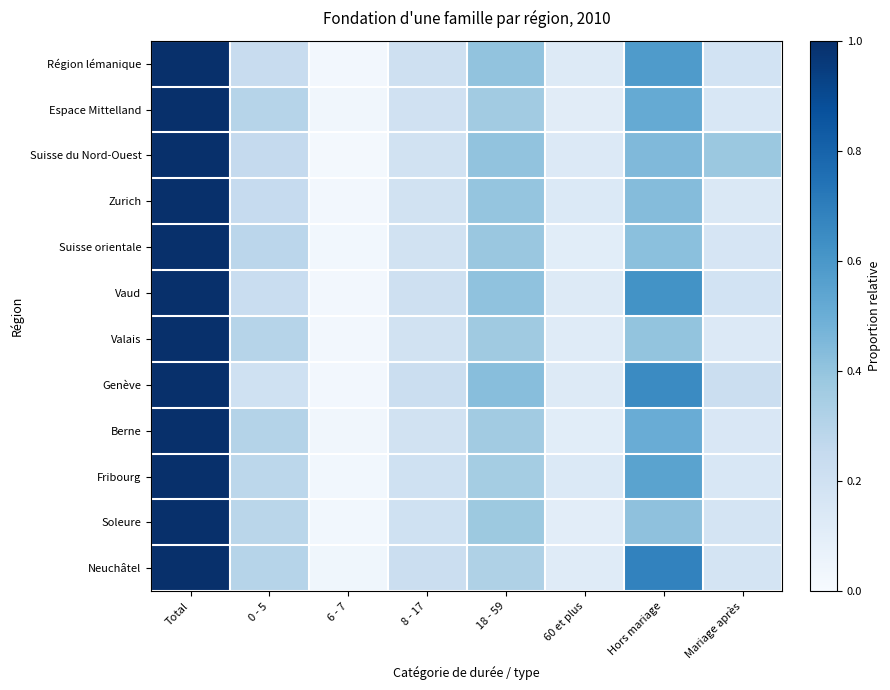

What is the difference between the highest and lowest values at 0 - 5?

0.1